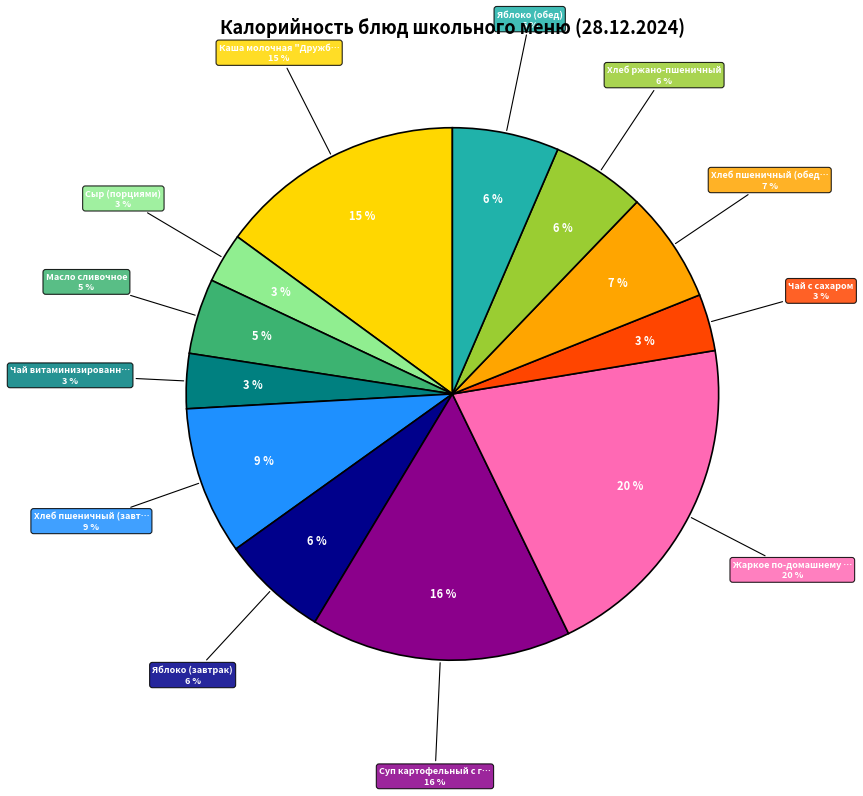

Is Масло сливочное the majority of the pie?

No